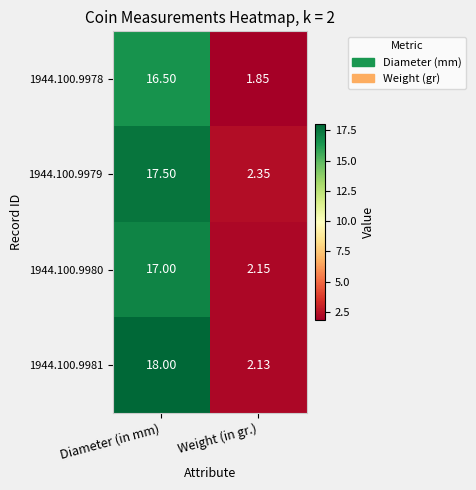

Where is 1944.100.9979 nearest to the value 9?

Weight (in gr.)